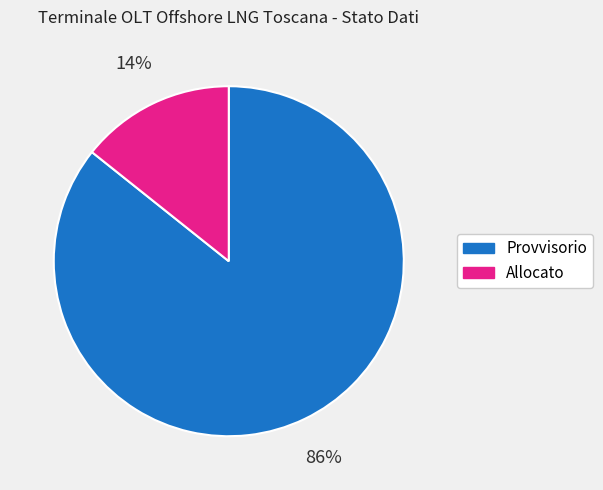

Between Provvisorio and Allocato, which is larger?

Provvisorio